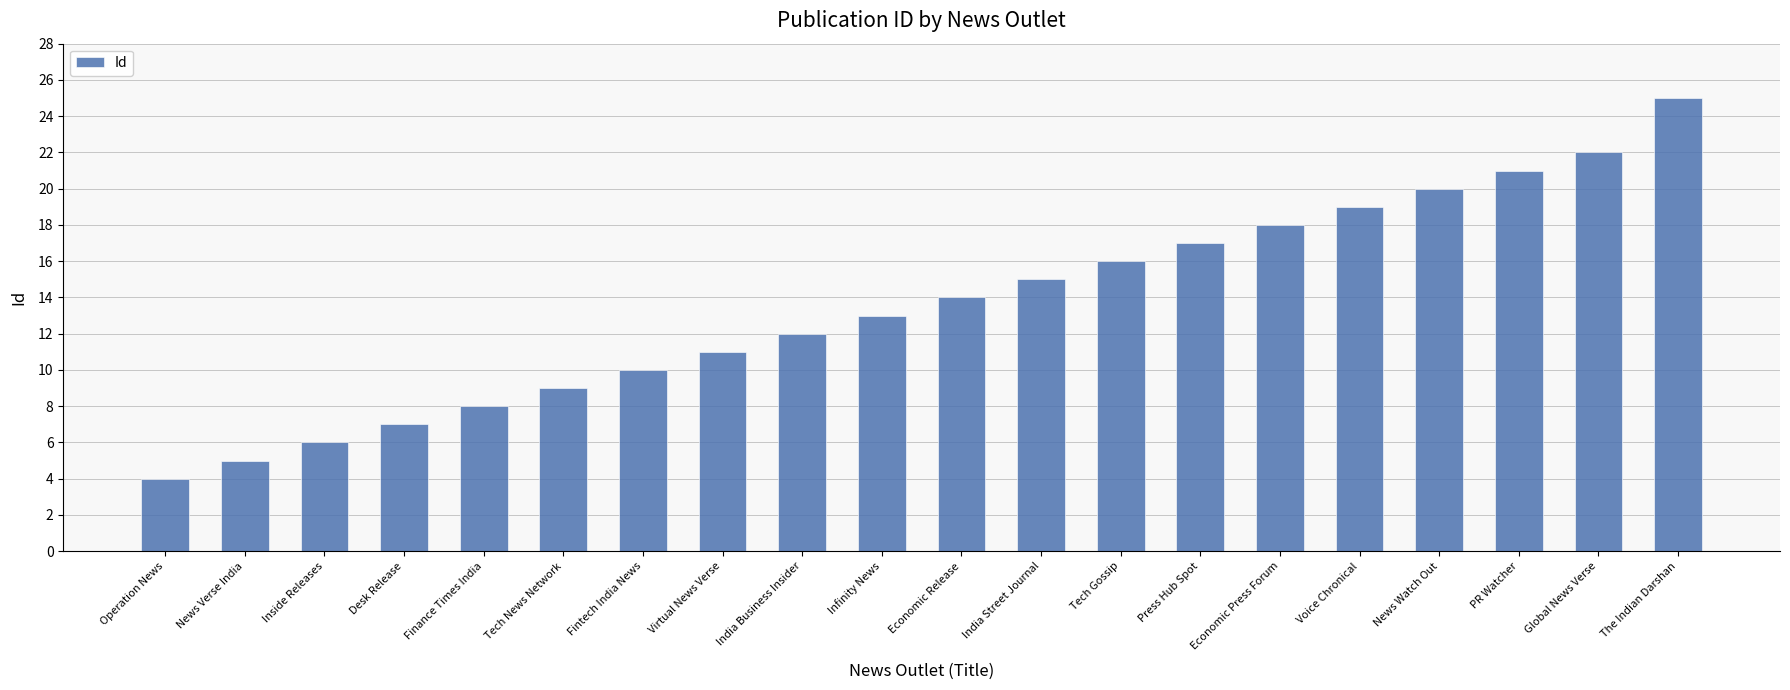

What is the approximate value at Global News Verse, to the nearest 10?

20